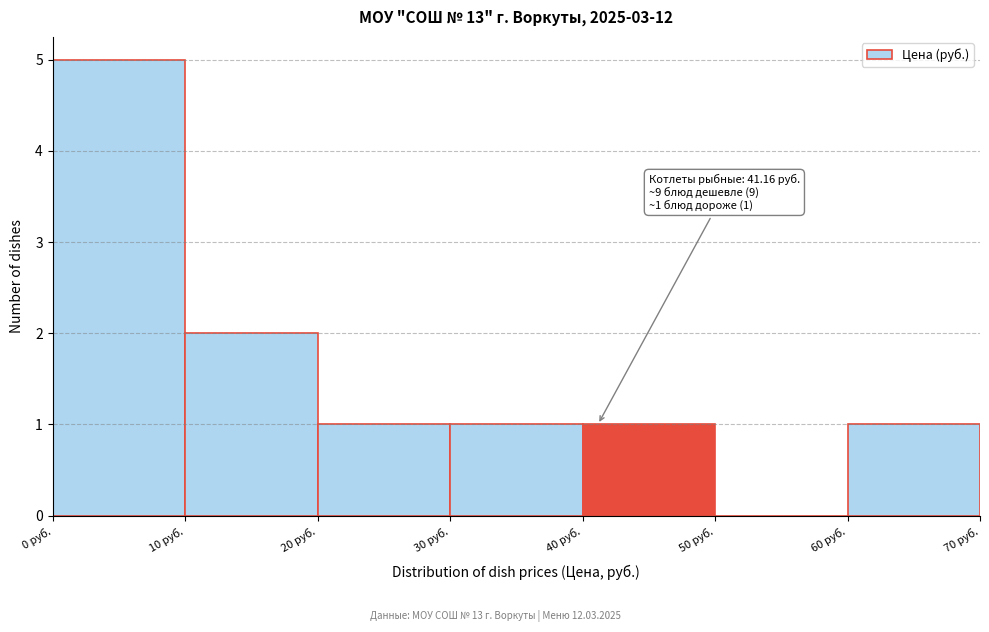

Which range on the x-axis has the tallest bar?

0 to 10